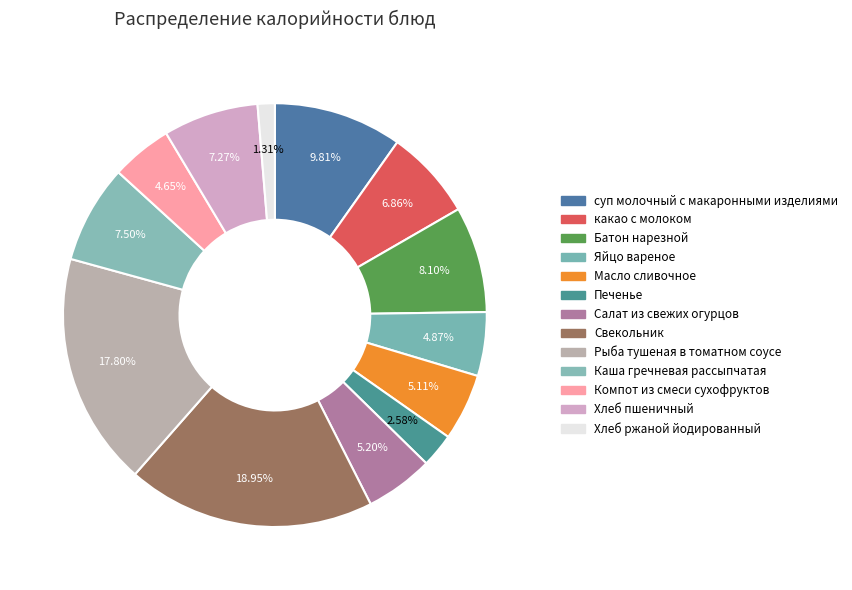

Count the number of slices in the pie.

13